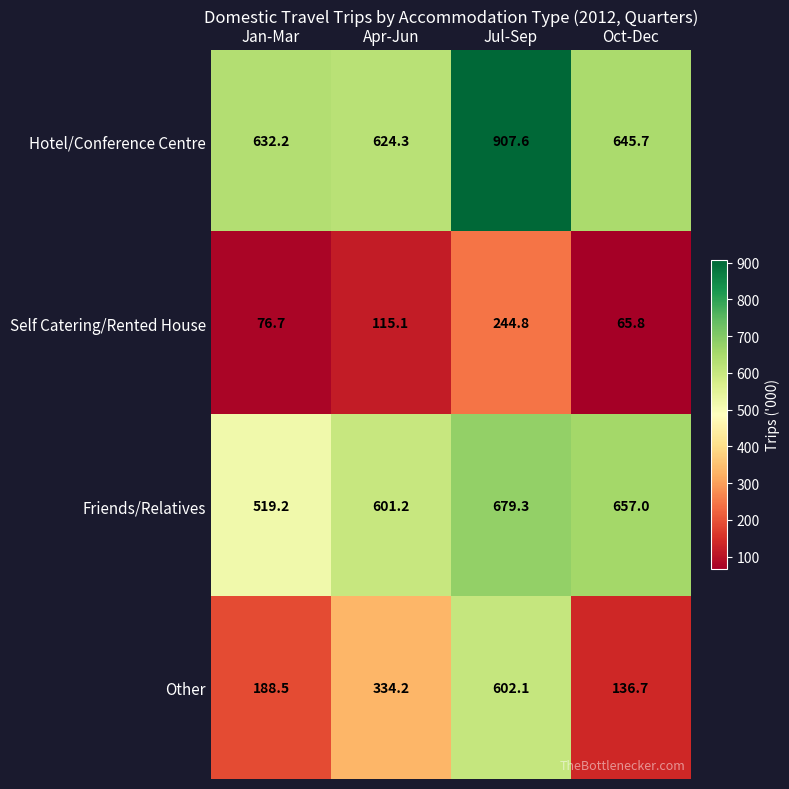

What is the sum of the Self Catering/Rented House values at Jul-Sep and Apr-Jun?

359.9